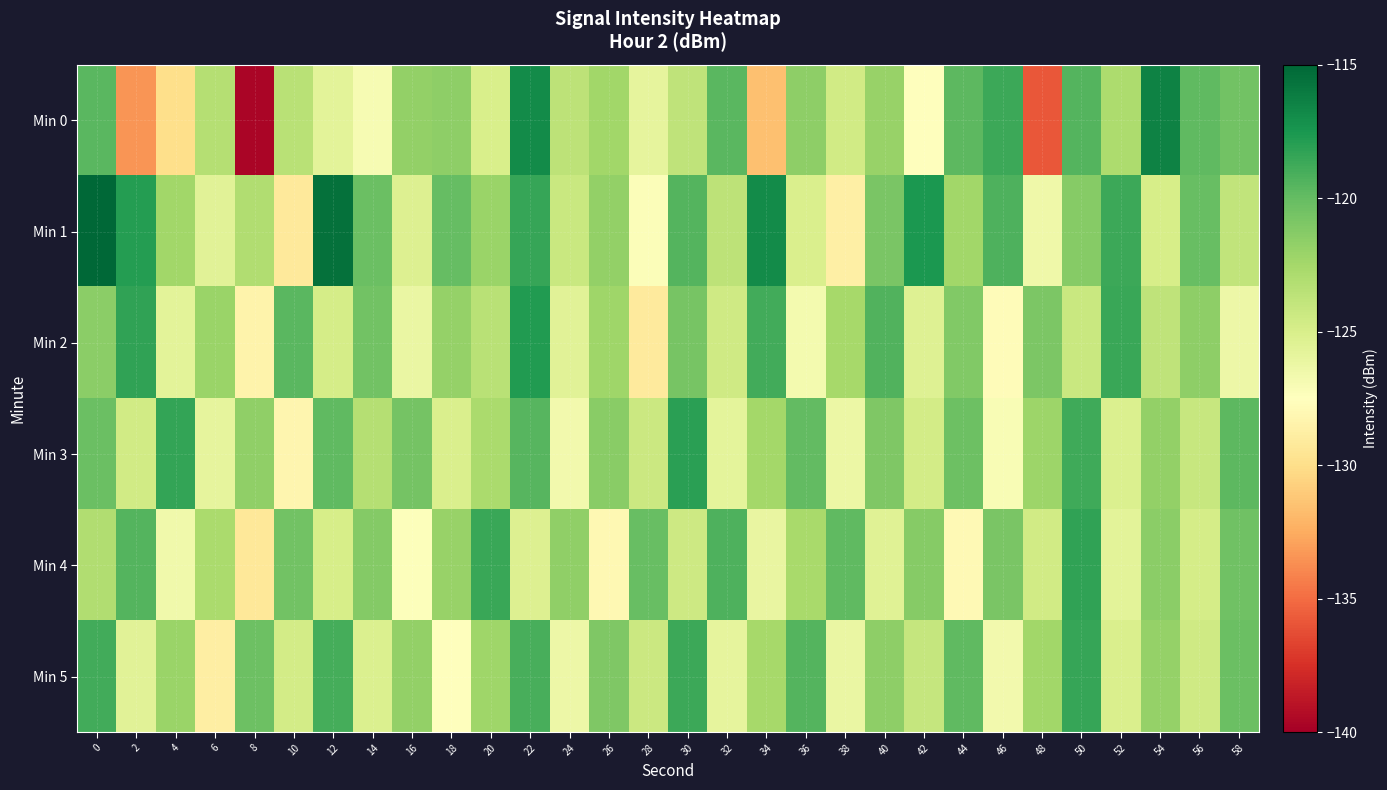

Which series has the largest range (max minus min)?

Min 0